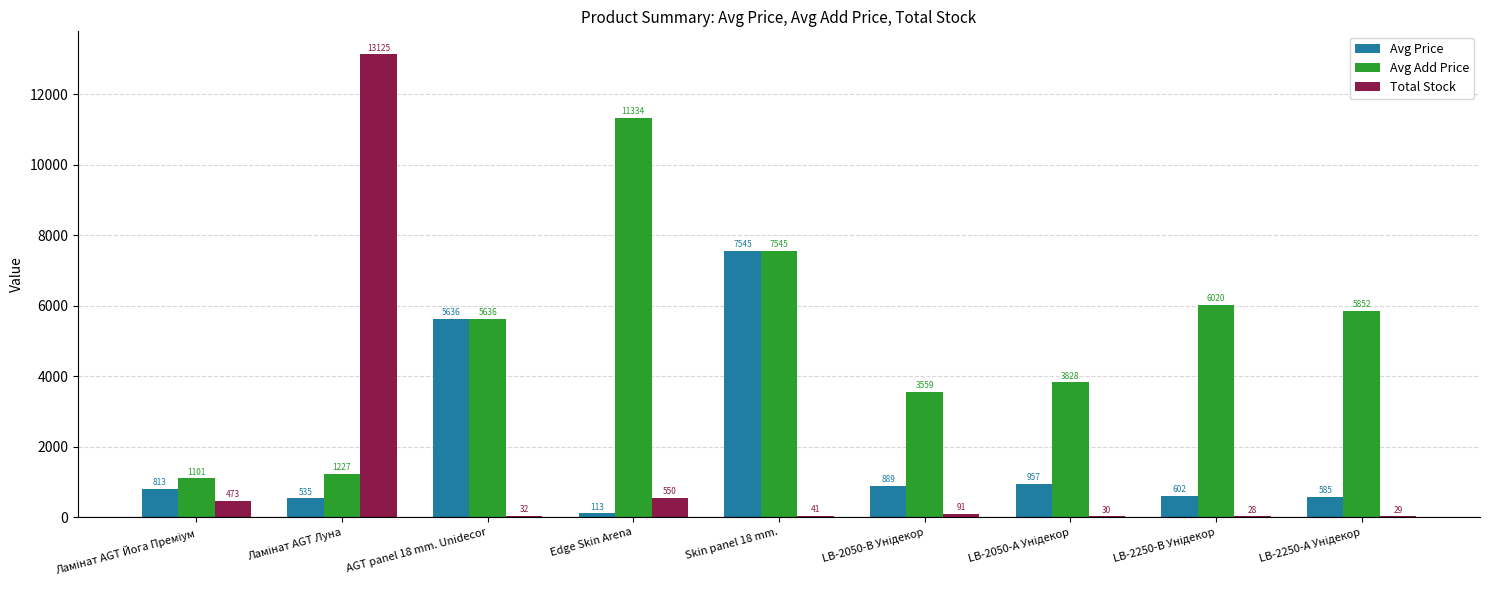

At which label is Avg Price closest to 3829?

AGT panel 18 mm. Unidecor